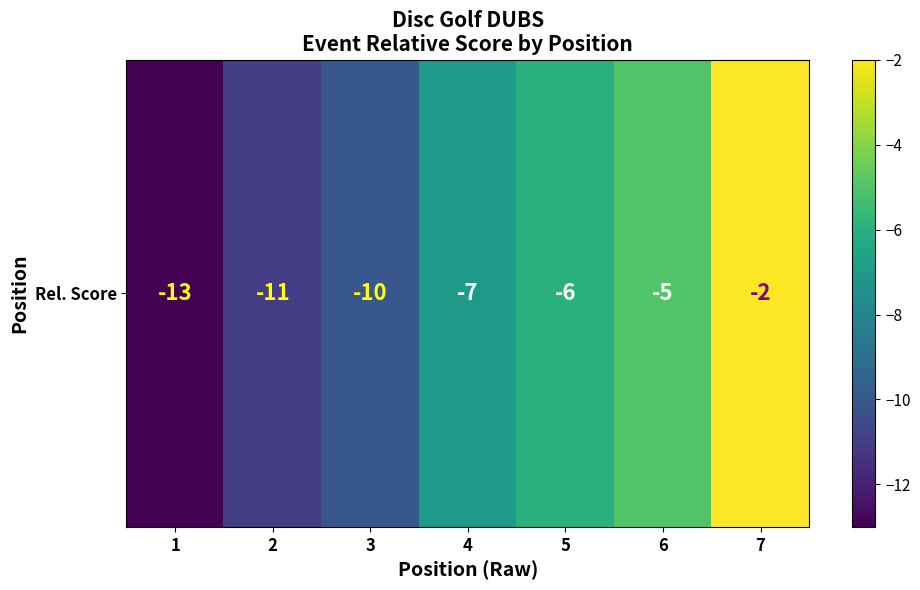

What is the difference between the maximum and minimum values?

11